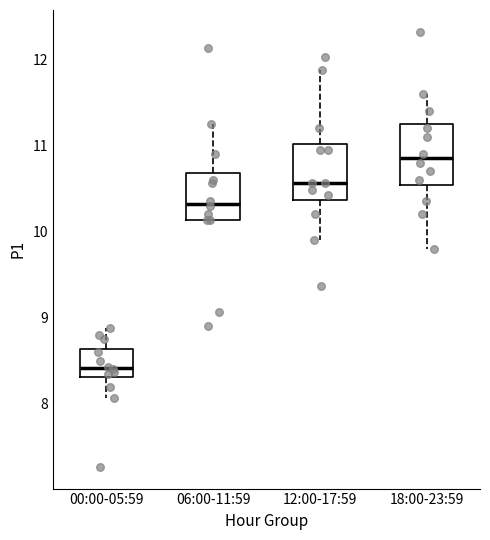

Reading left to right, transcribe this box plot: for each box, give where its median line is, the range the box spans, and where its two whiskers end, as read against the y-axis. The values are not printed on the chart, so give them approximately, as read against the axis.

00:00-05:59: median 8.4, box 8.3 to 8.6, whiskers 8.1 to 8.9
06:00-11:59: median 10.3, box 10.1 to 10.7, whiskers 10.1 to 11.3
12:00-17:59: median 10.6, box 10.4 to 11.0, whiskers 9.9 to 11.9
18:00-23:59: median 10.9, box 10.5 to 11.3, whiskers 9.8 to 11.6